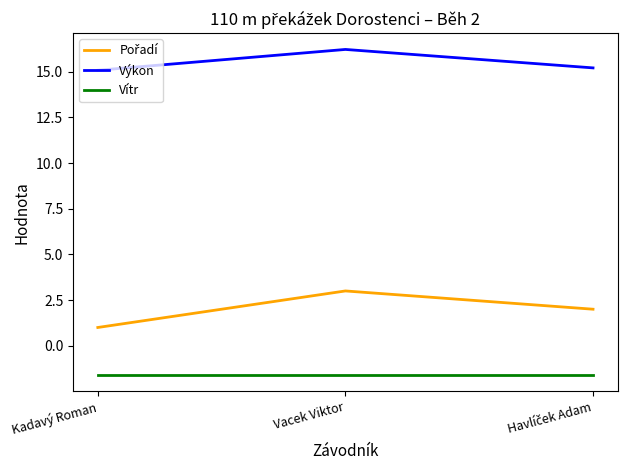

The Výkon series shows 27.2 at Vacek Viktor. True or false?

False